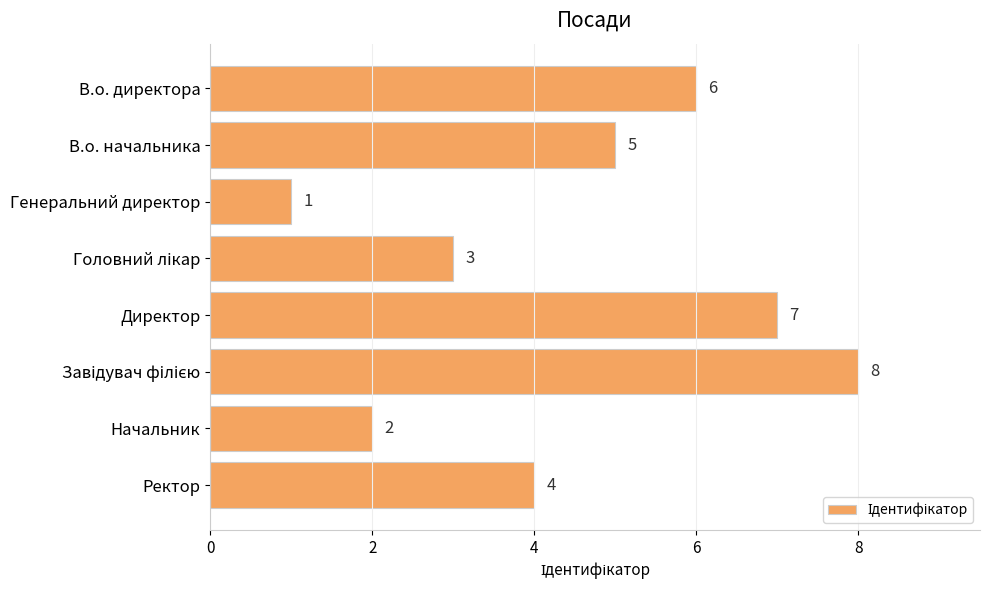

What is the difference between the second highest and second lowest values?

5